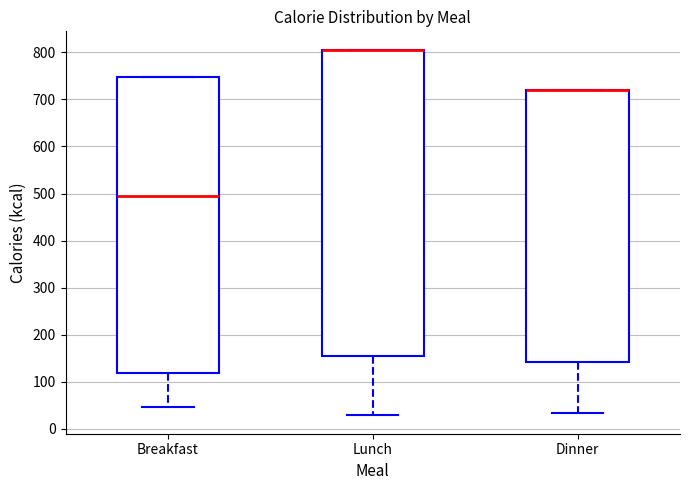

Reading left to right, transcribe this box plot: for each box, give where its median line is, the range the box spans, and where its two whiskers end, as read against the y-axis. The values are not printed on the chart, so give them approximately, as read against the axis.

Breakfast: median 490, box 120 to 750, whiskers 50 to 750
Lunch: median 810 (drawn on the box's upper edge), box 150 to 810, whiskers 30 to 810
Dinner: median 720 (drawn on the box's upper edge), box 140 to 720, whiskers 30 to 720